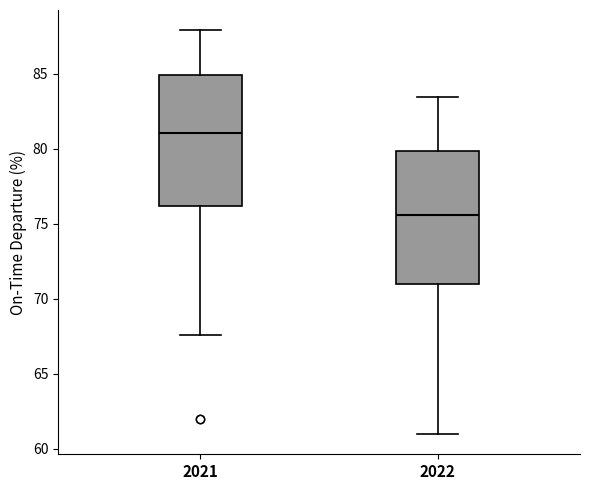

Which box has the lowest median line?

2022